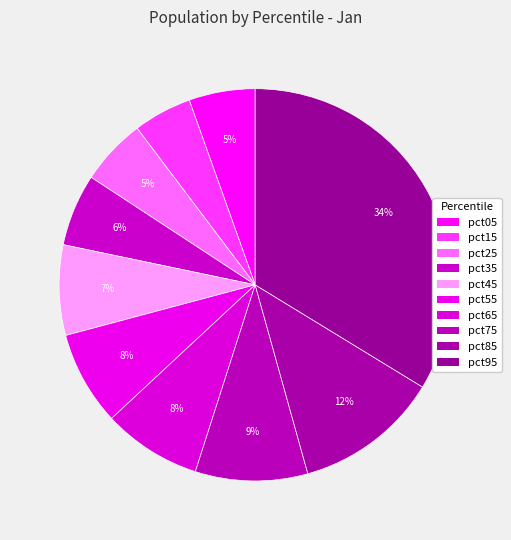

To the nearest percent, what portion does pct85 represent?

12%